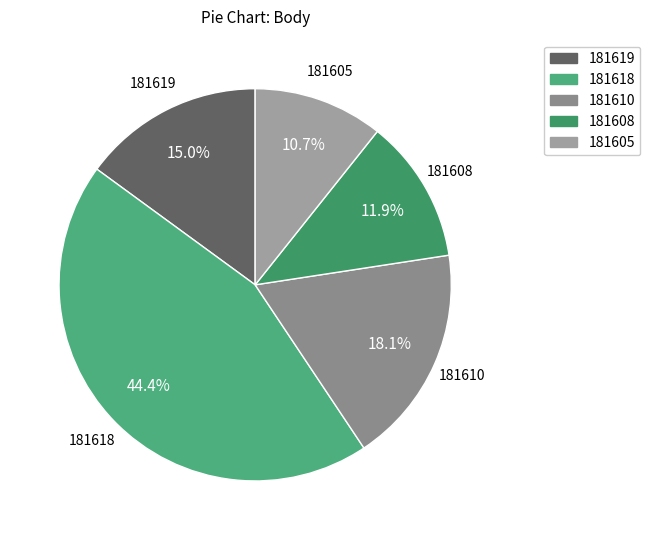

Is there any slice that represents more than half of the pie?

No